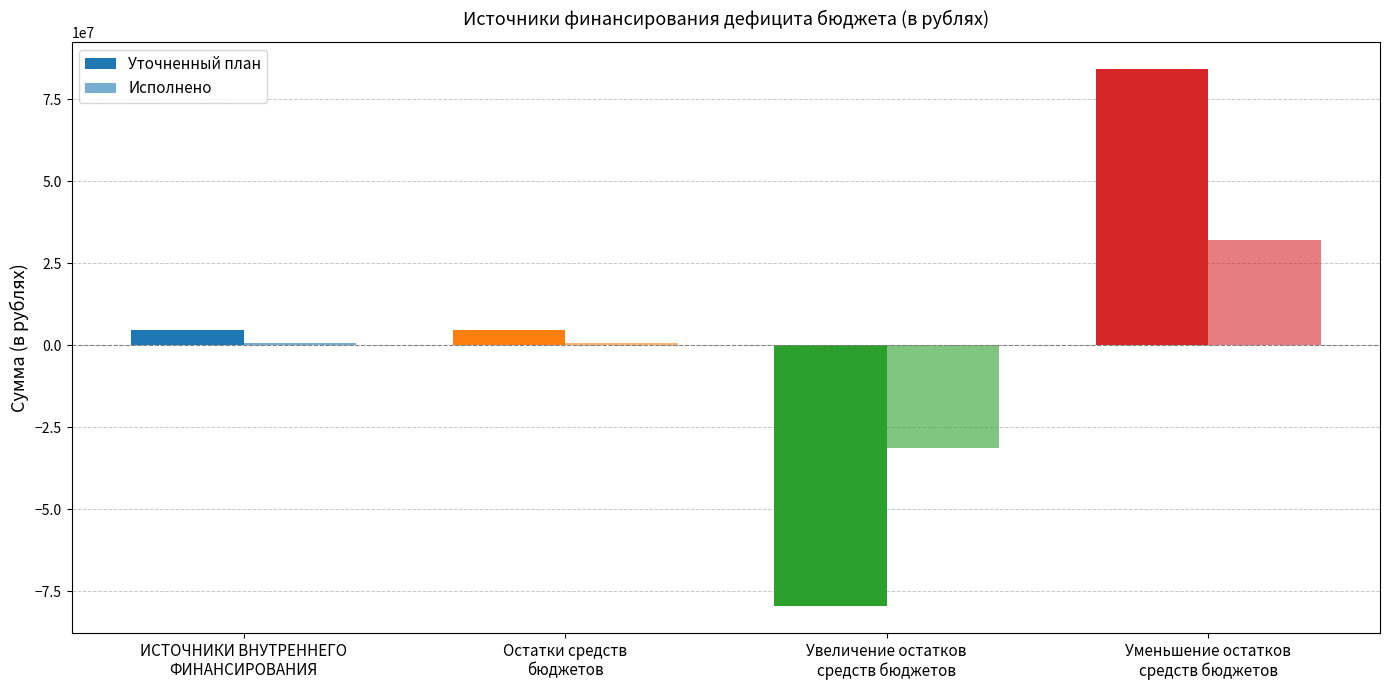

How many categories are shown in the chart?

4